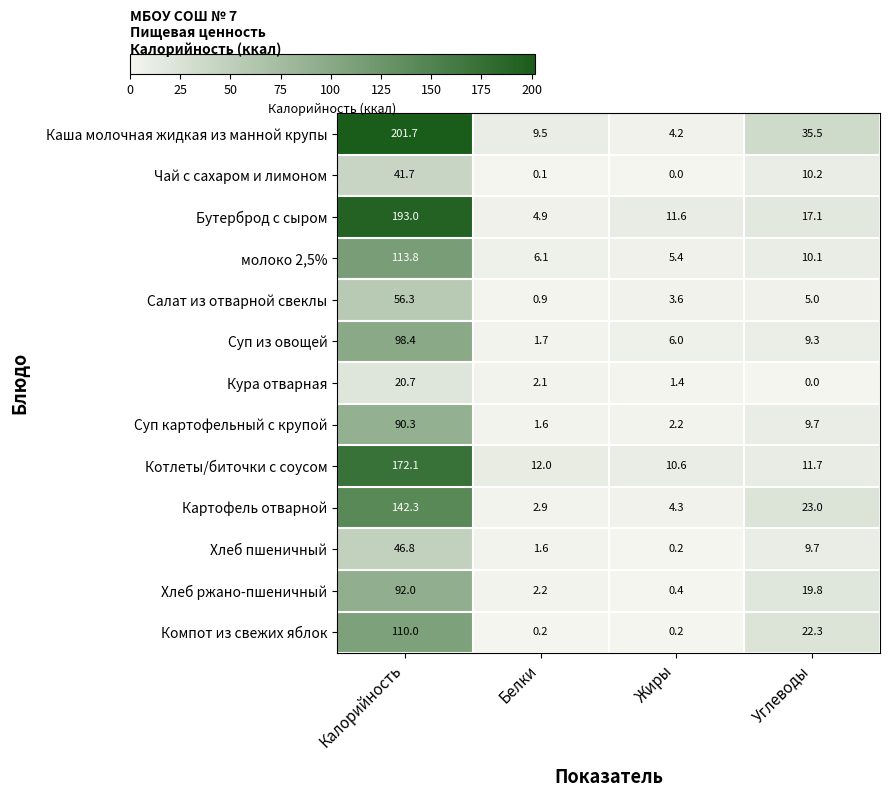

What is the total value across all series at Белки?

45.8